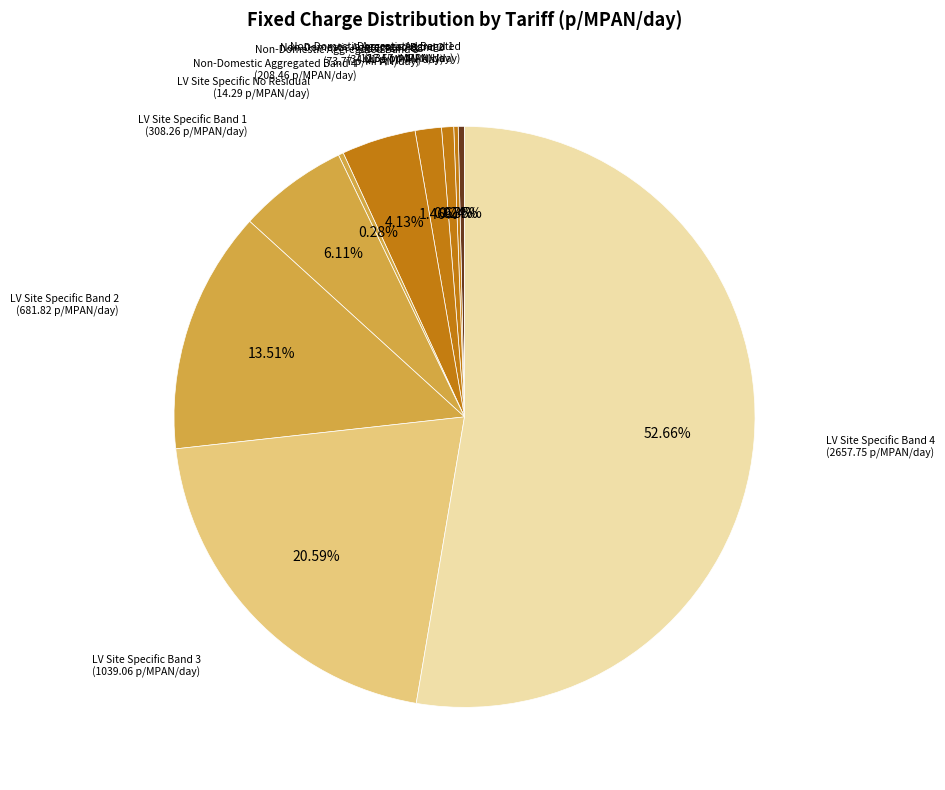

Is there a majority slice in this chart?

Yes